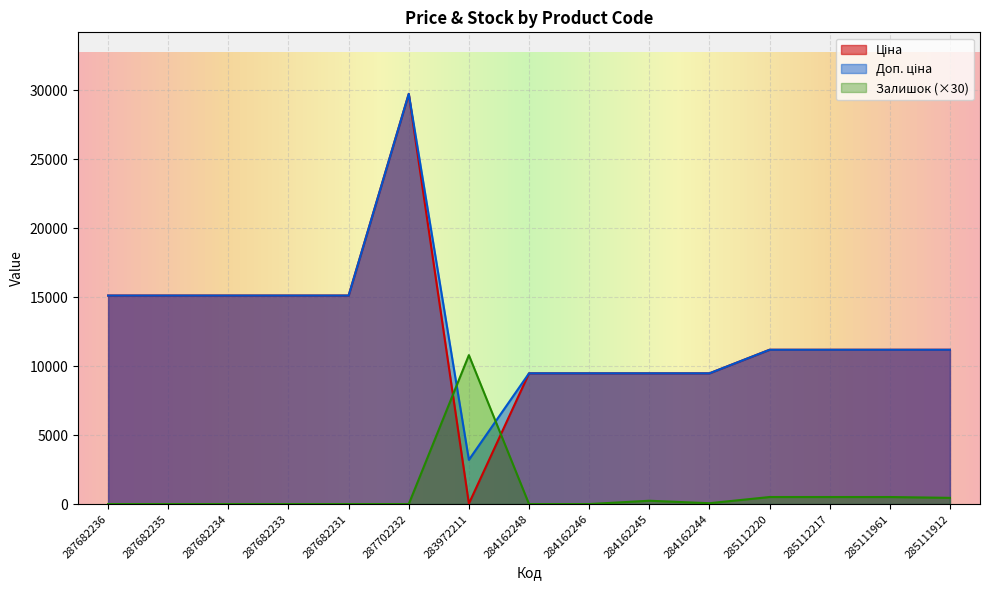

What is the average value of the Доп. ціна series?

12748.3